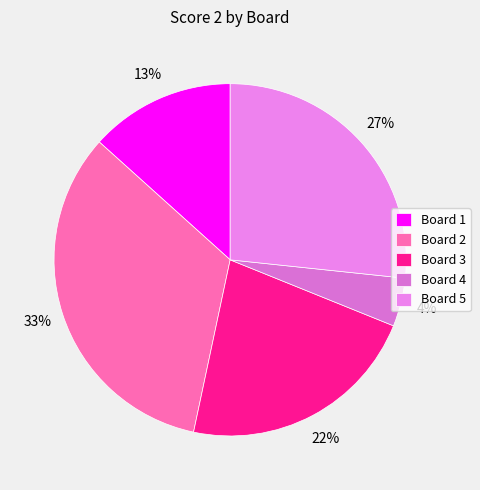

How many slices are in this pie chart?

5